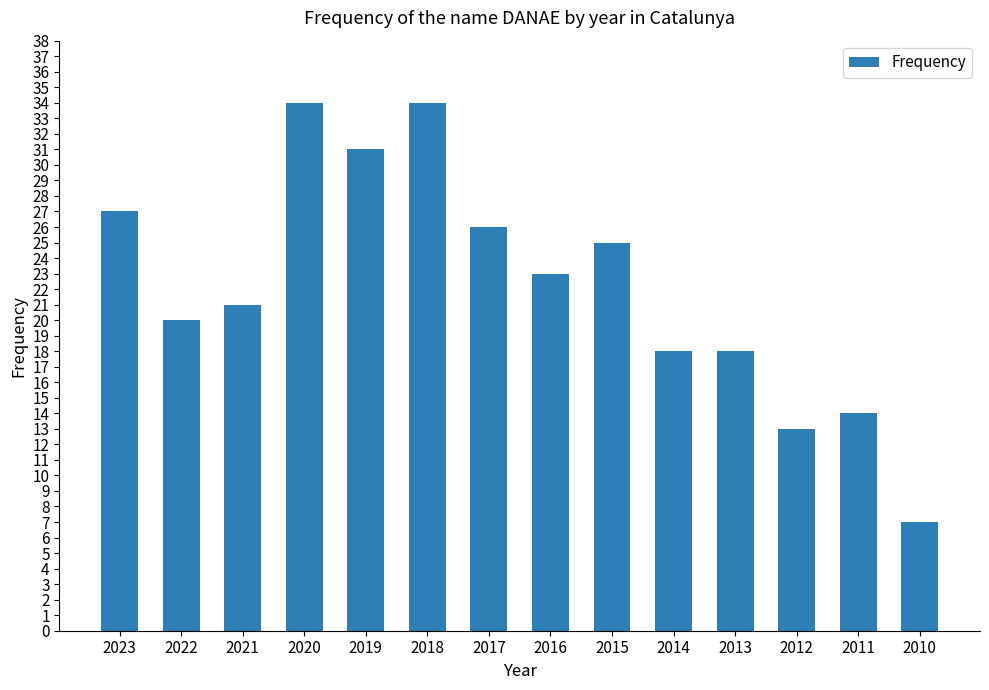

Reading right to left, list all the values displayed in this chart.

2010=7	2011=14	2012=13	2013=18	2014=18	2015=25	2016=23	2017=26	2018=34	2019=31	2020=34	2021=21	2022=20	2023=27